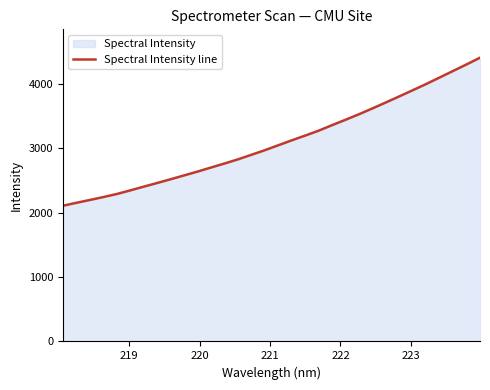

What is the greatest value displayed?

4409.4